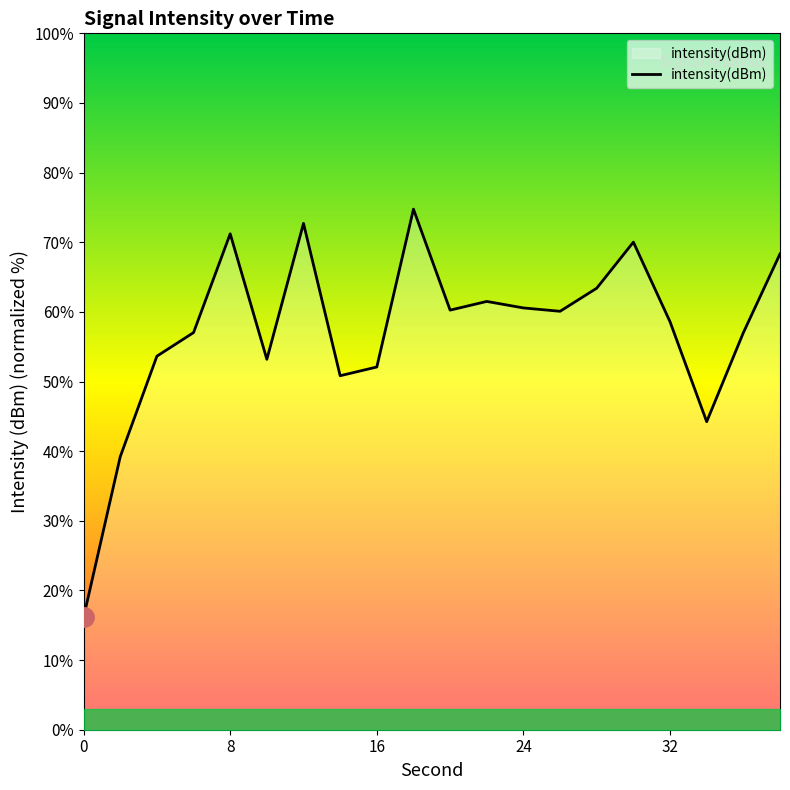

What is the greatest value displayed?

74.7